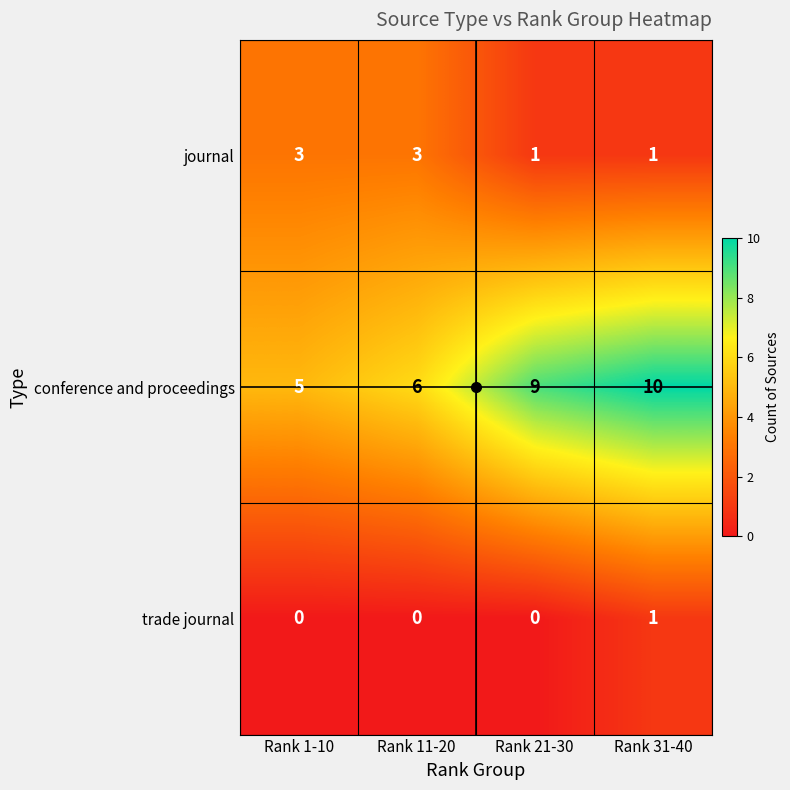

List the series in order of their peak value, highest first.

conference and proceedings, journal, trade journal